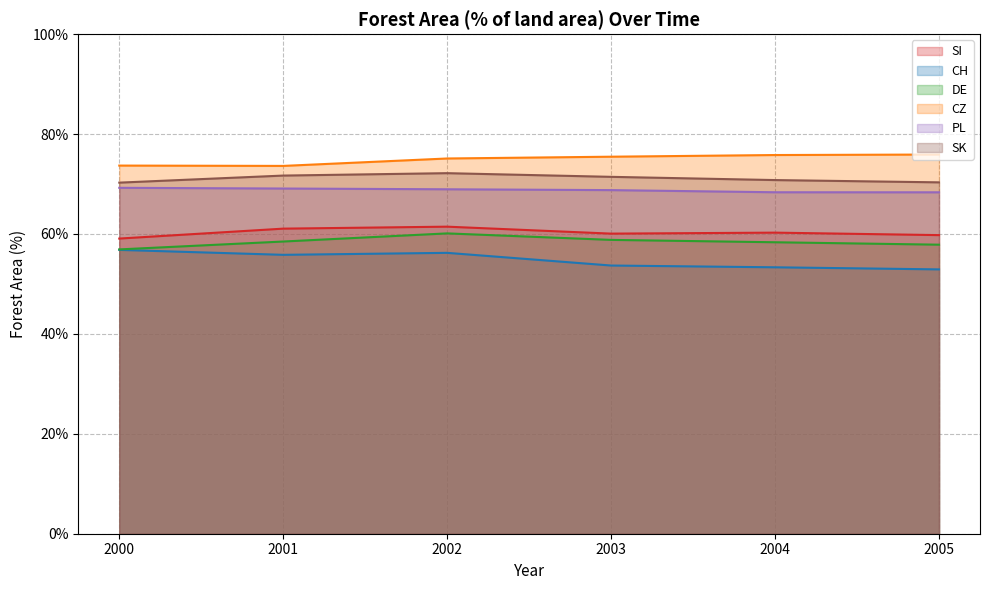

Which label corresponds to the largest value in the chart?

2005